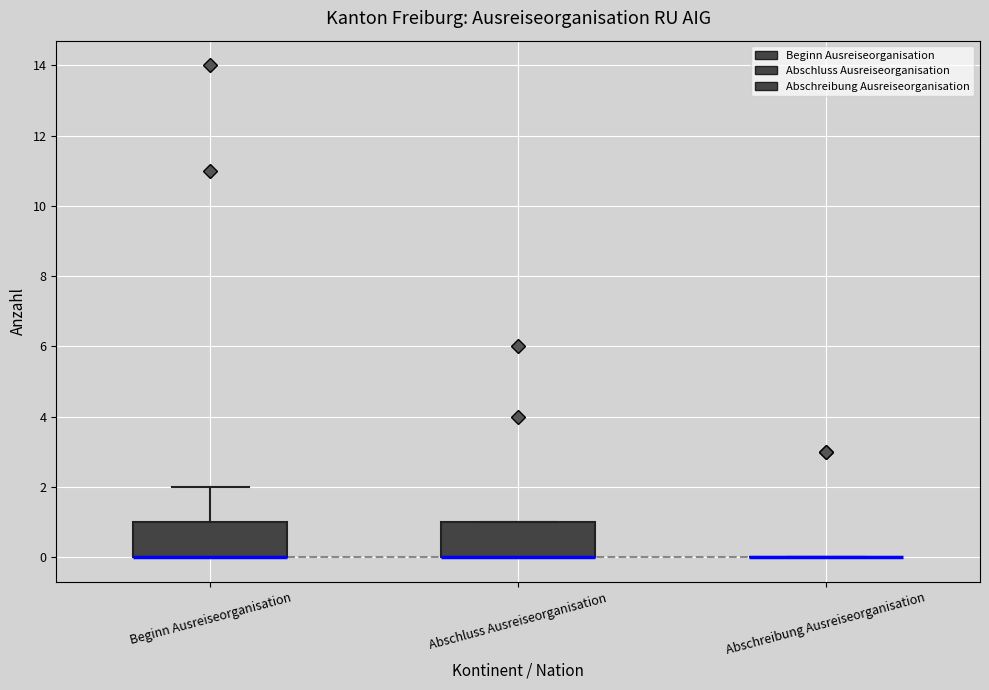

Where is the upper edge of the box for Abschluss Ausreiseorganisation on the y-axis? The values are not printed on the chart, so give them approximately, as read against the axis.

1